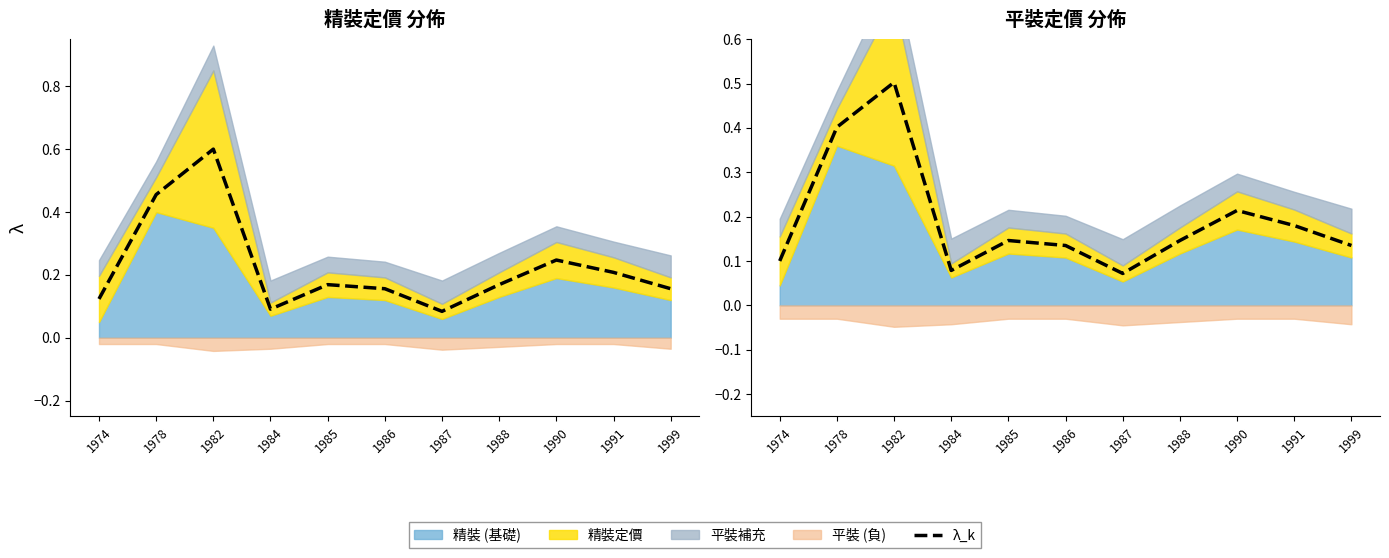

What is the value of the 2nd point from the left?

0.4